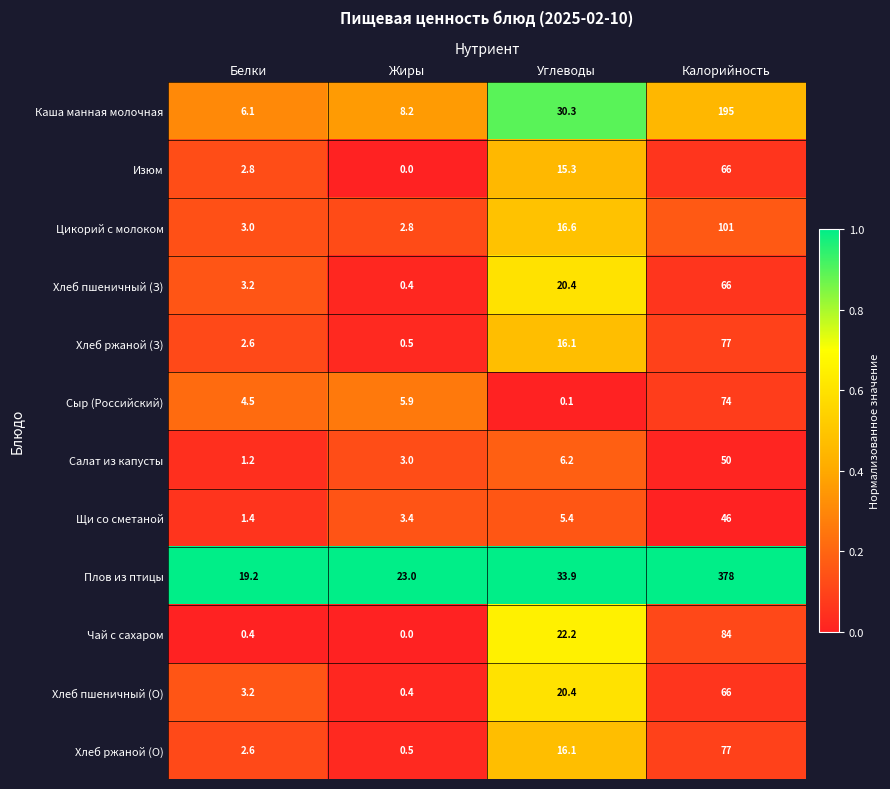

Which series has the widest spread of values?

Плов из птицы